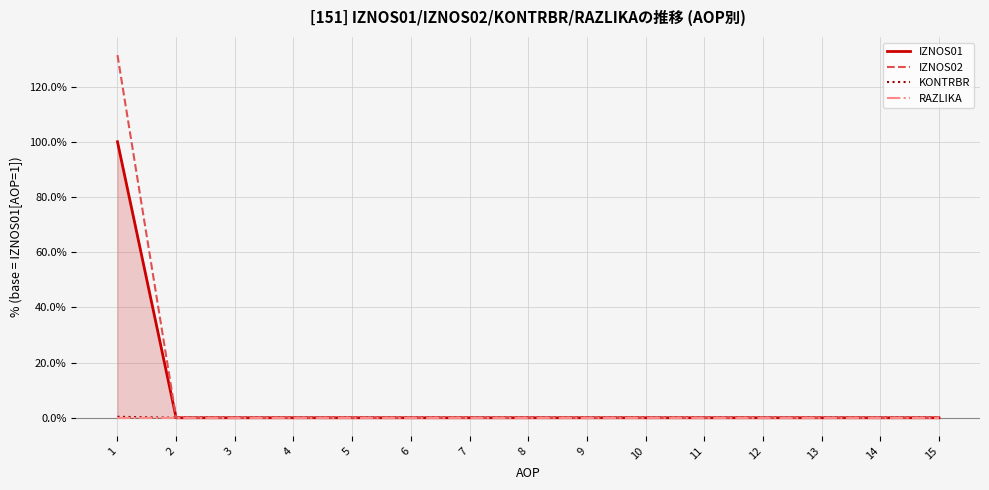

At how many categories does at least one series exceed 11?

1